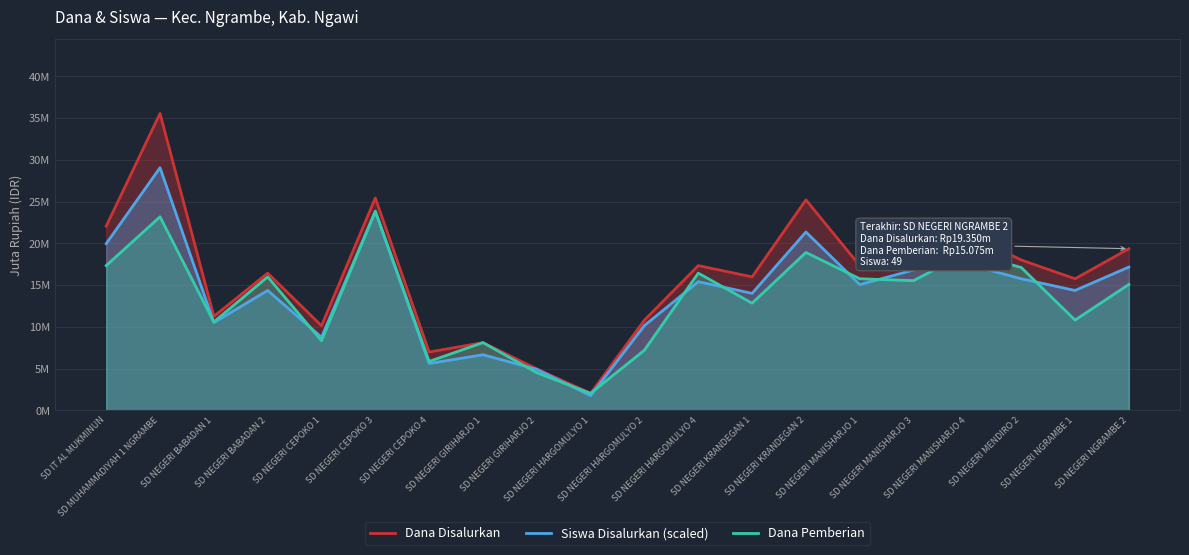

How many lines are shown in the chart?

3